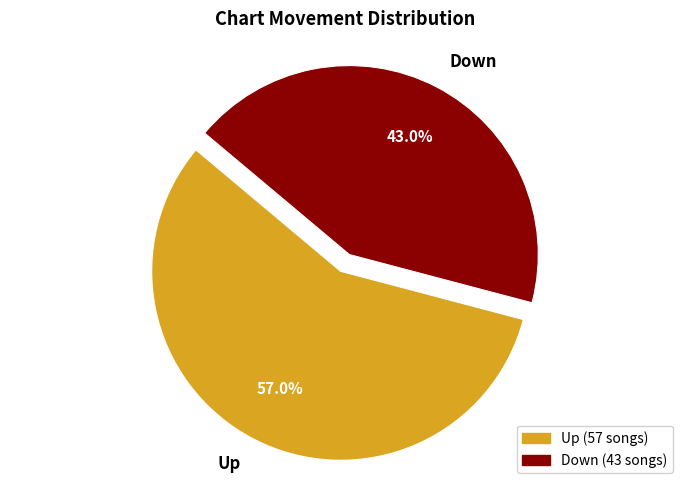

Which category accounts for the majority?

Up